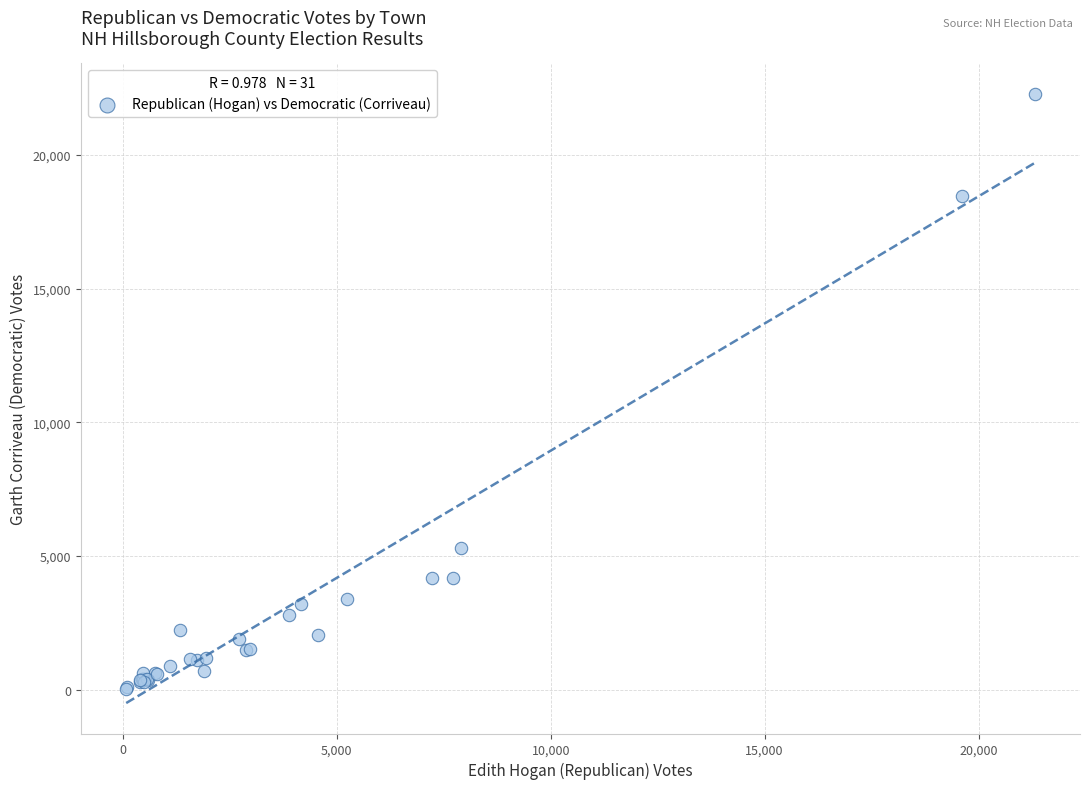

What Y value in the scatter plot is closest to 11151?

5299